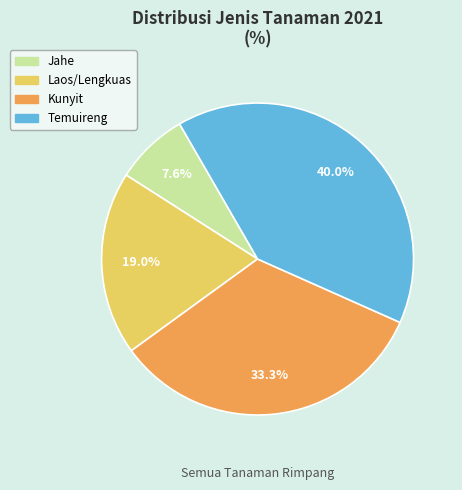

Which category has the smallest portion of the pie?

Jahe